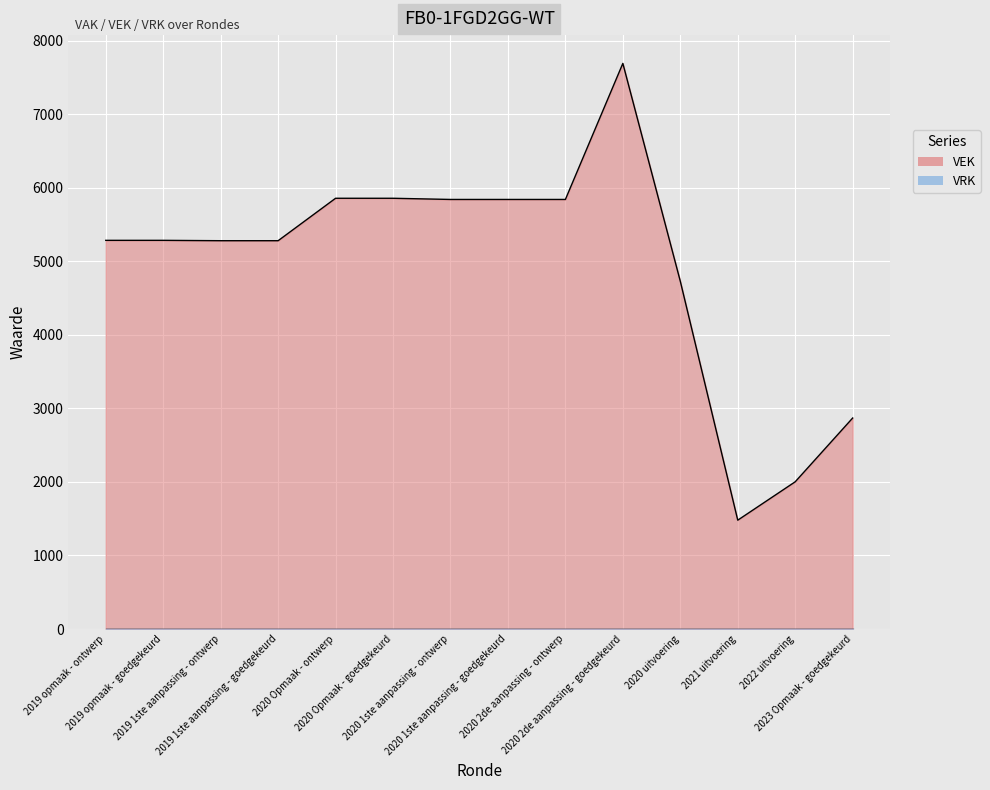

How many data points does each series have?

14